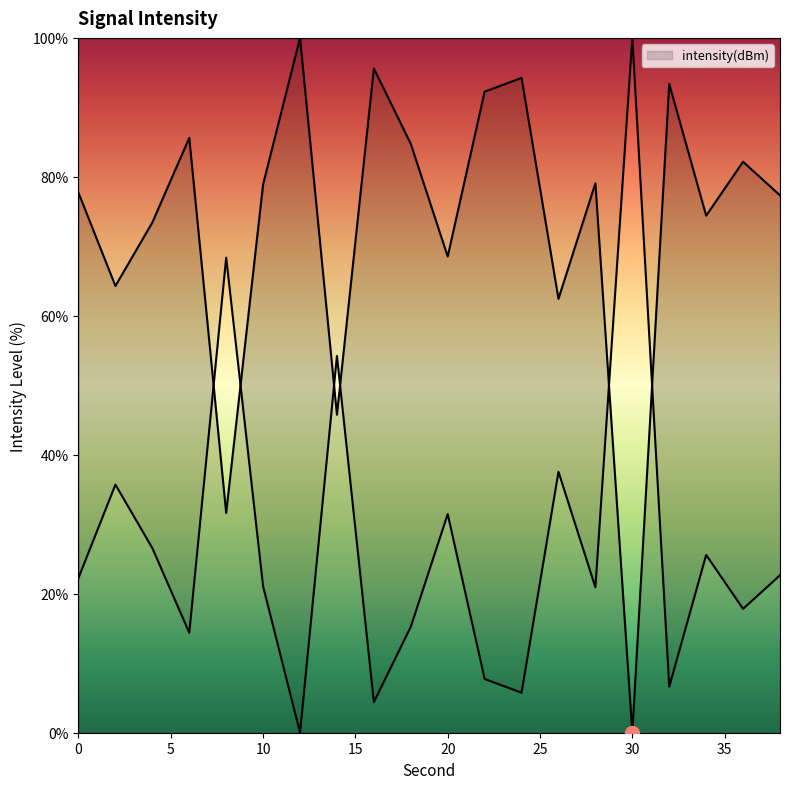

What is the difference between the values at 18 and 36?

2.6